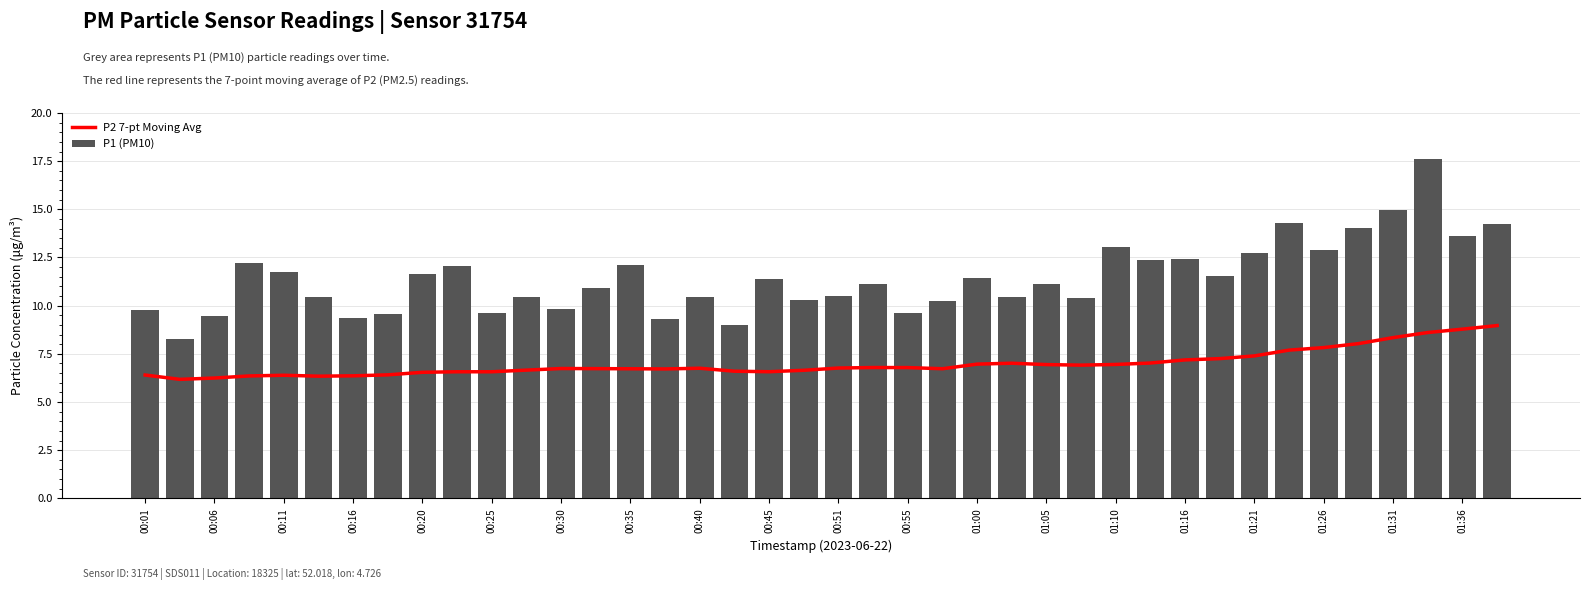

Is it true that P1 (PM10) equals 12.9 at 00:06?

False